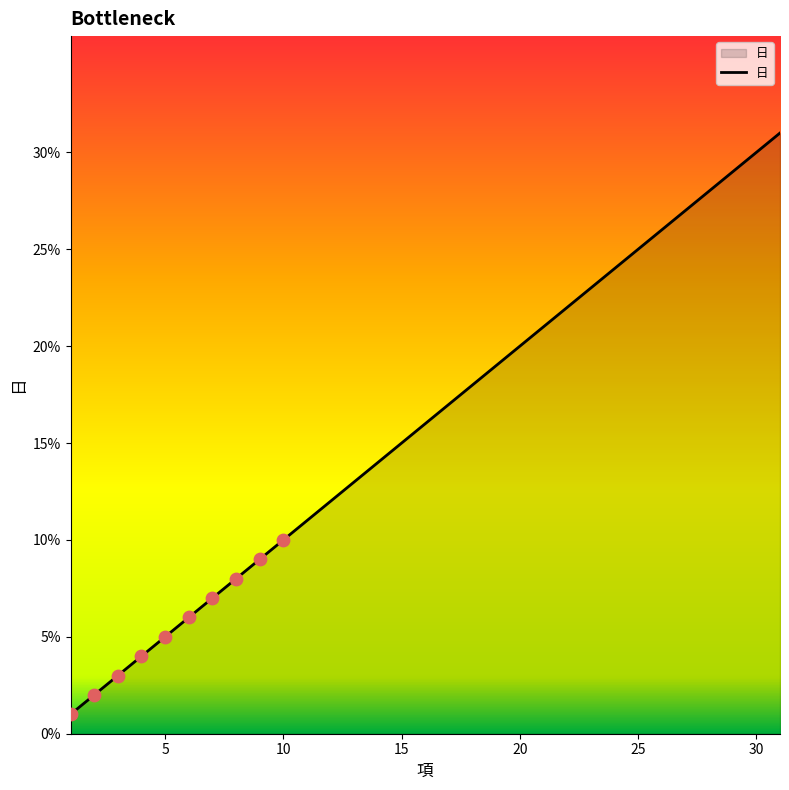

What is the greatest value displayed?

31